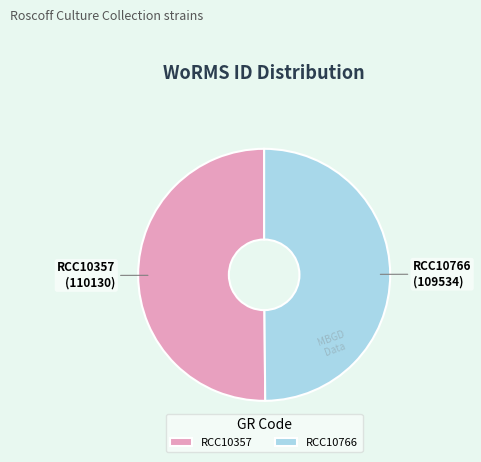

True or false: RCC10766 accounts for 50% of the total.

True